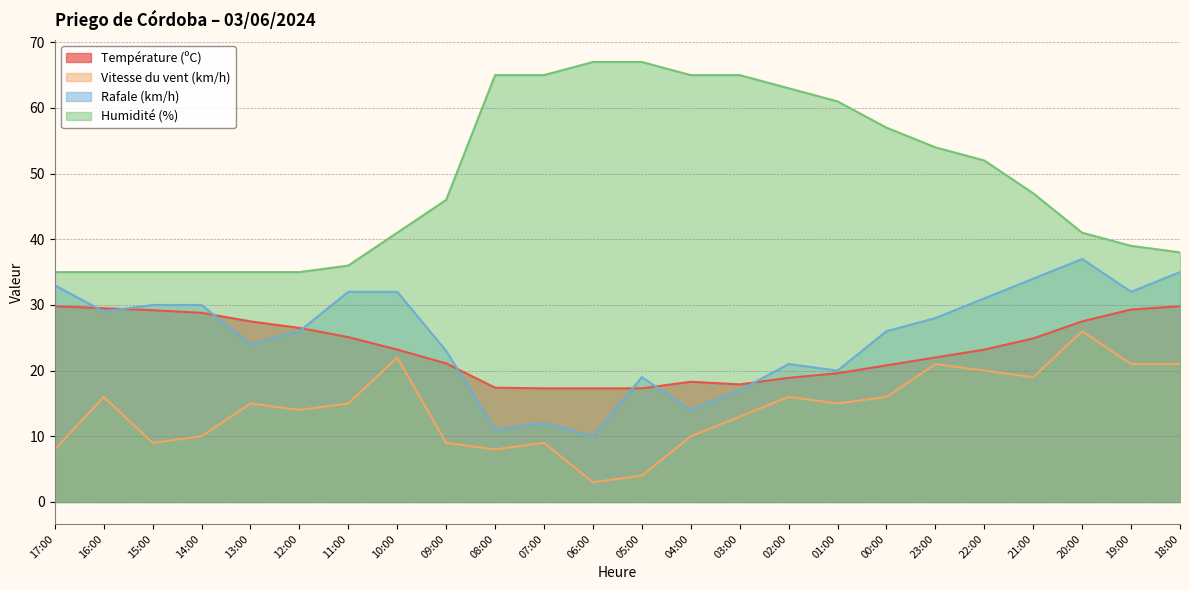

Is it true that Humidité (%) equals 20.8 at 03:00?

False